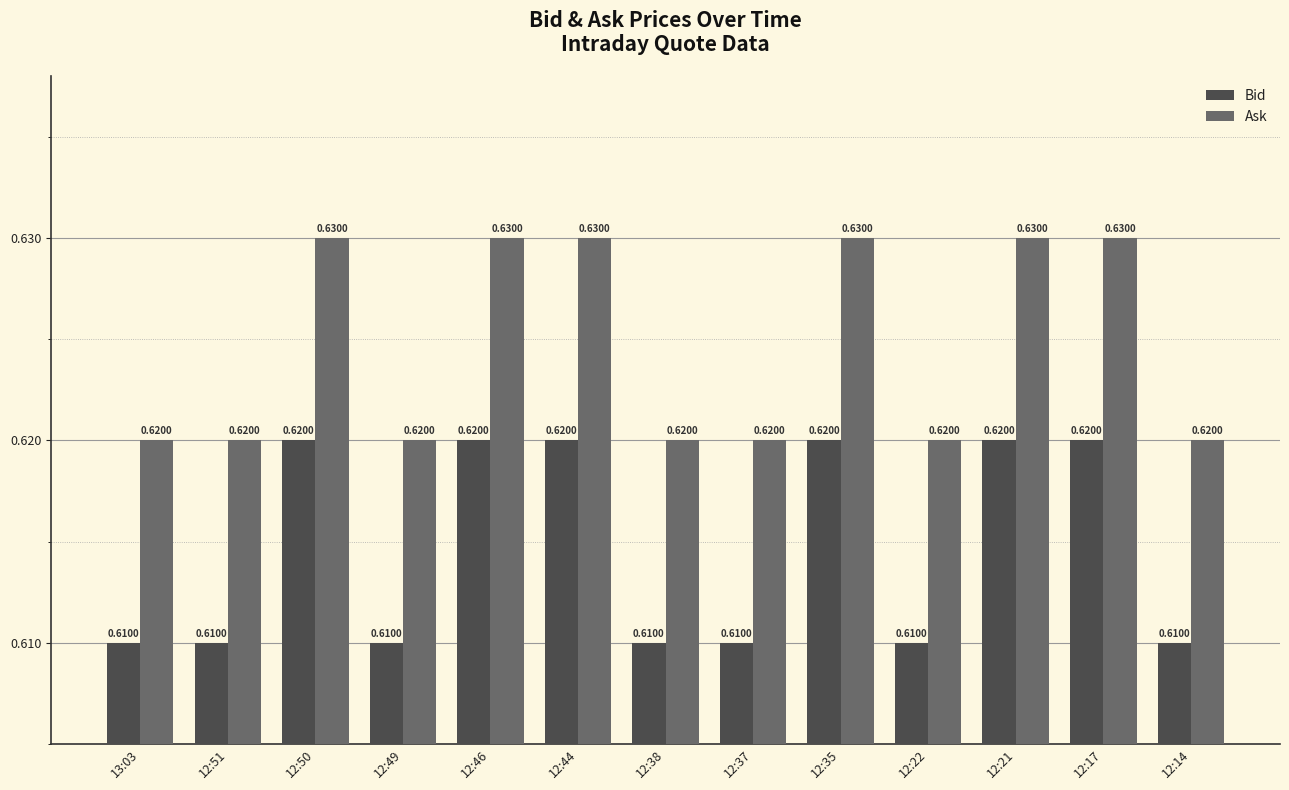

At 12:51, list the series in order from smallest to largest.

Bid, Ask